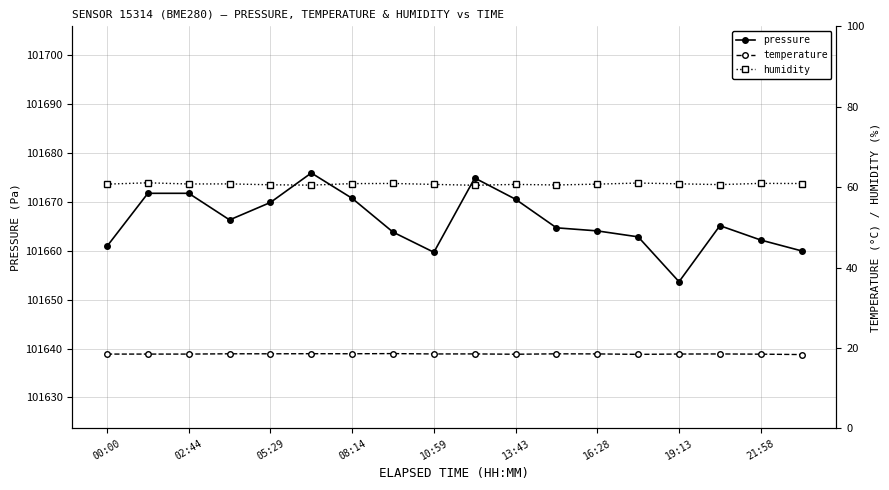

True or false: pressure and humidity intersect in this chart.

False